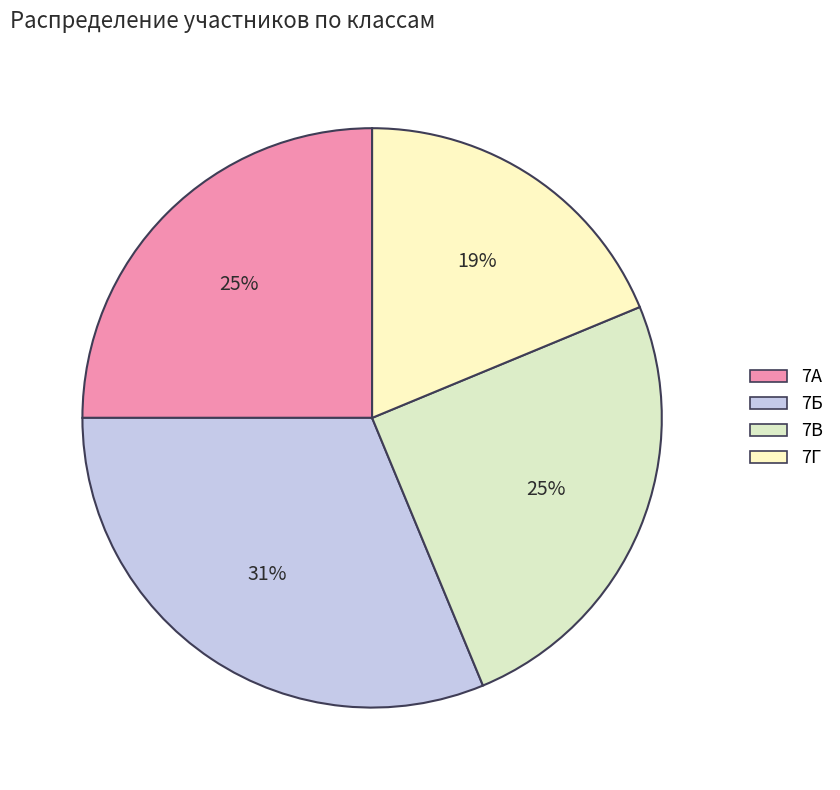

Approximately how many times larger is the value at 7Б compared to 7А?

1.2